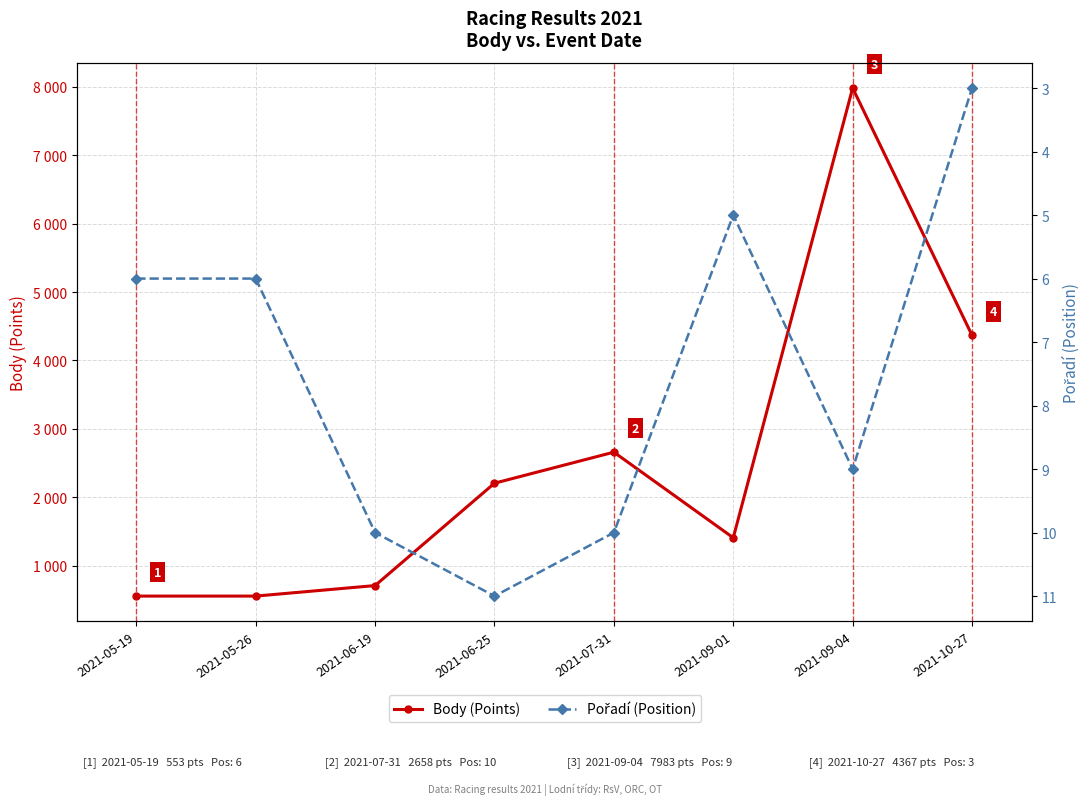

Reading left to right, what are all the values shown in this chart?

Body (Points): 553	553	707	2204	2658	1406	7983	4367
Pořadí (Position): 6	6	10	11	10	5	9	3